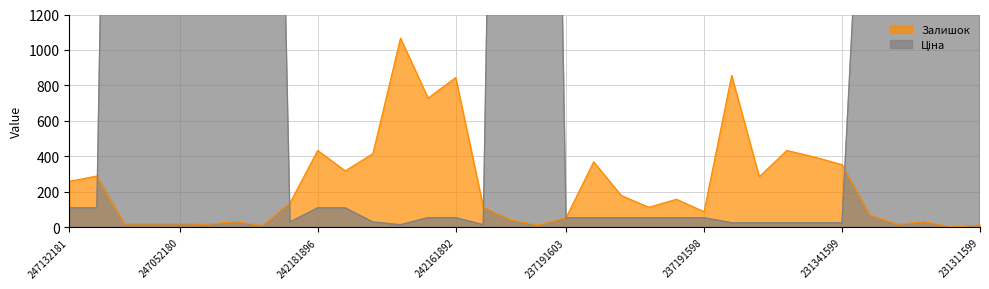

What is the sum of all Ціна values?

84040.5